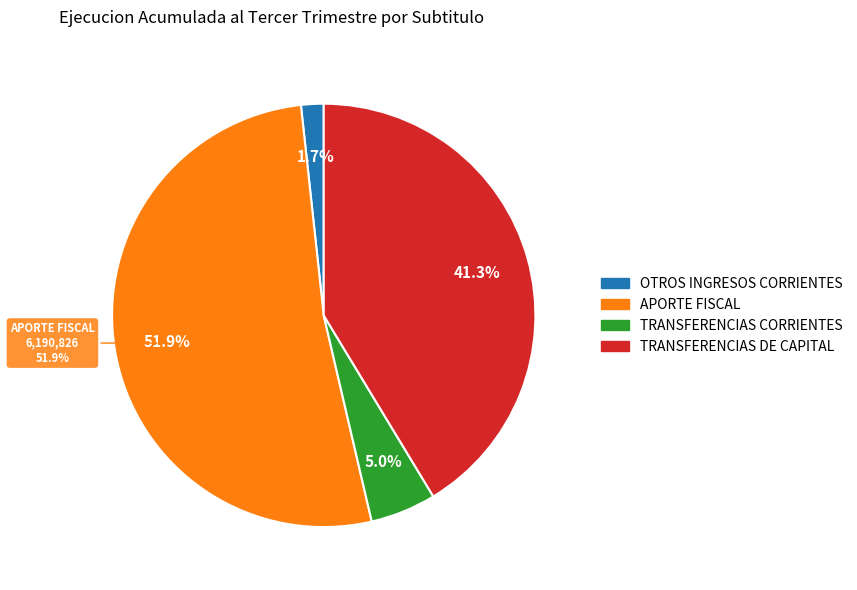

Is there any slice that represents more than half of the pie?

Yes